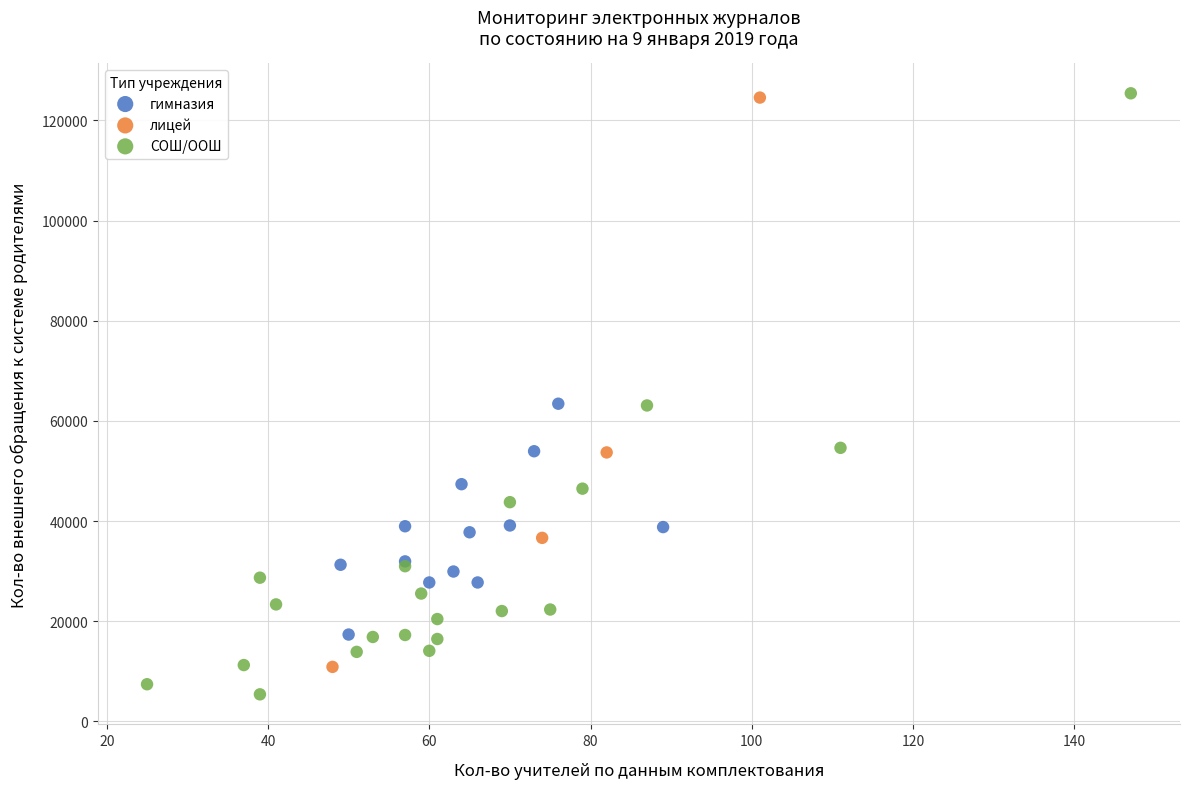

Which series has the largest Y range (max minus min)?

СОШ/ООШ